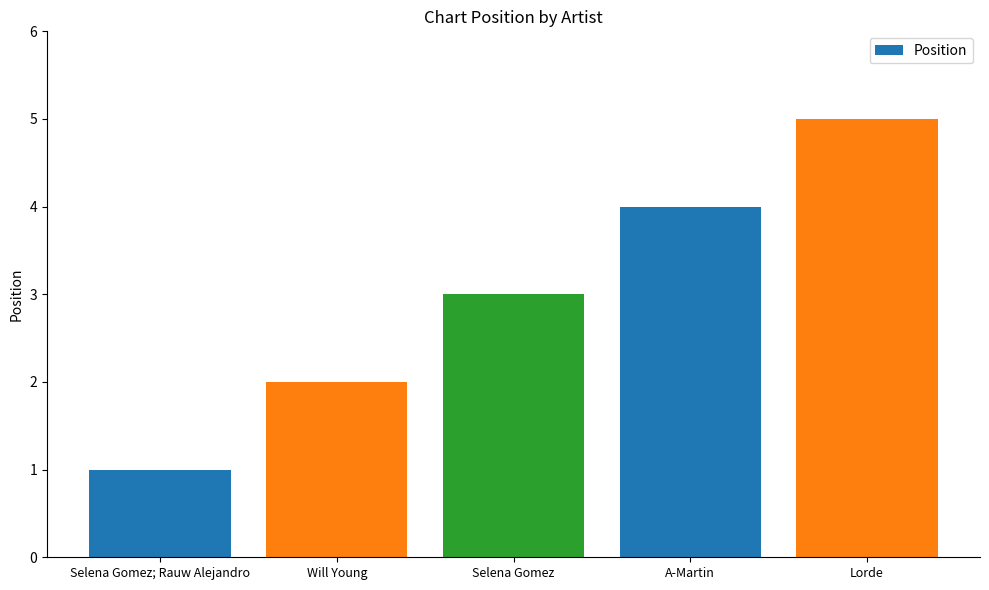

Reading right to left, extract all data points from this chart.

5	4	3	2	1